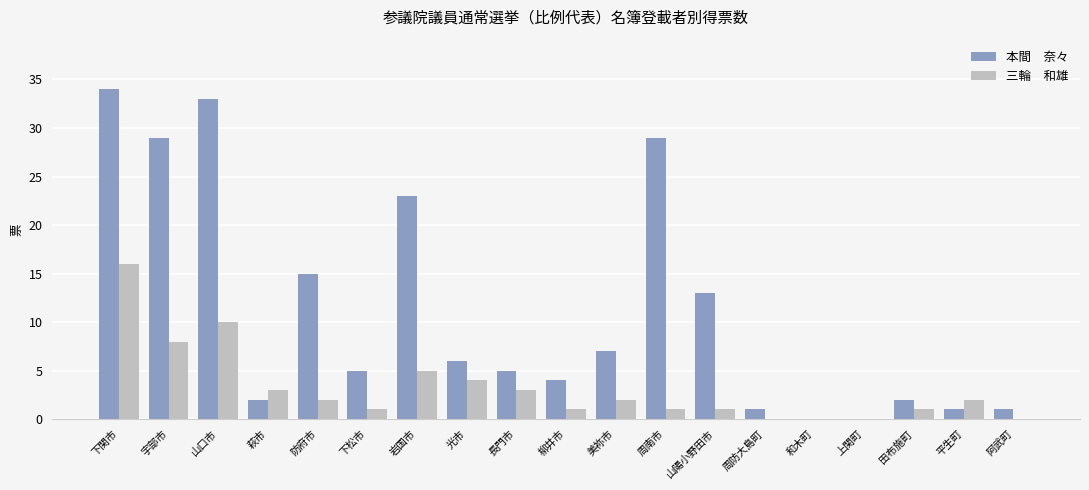

Which label corresponds to the largest value in the chart?

下関市